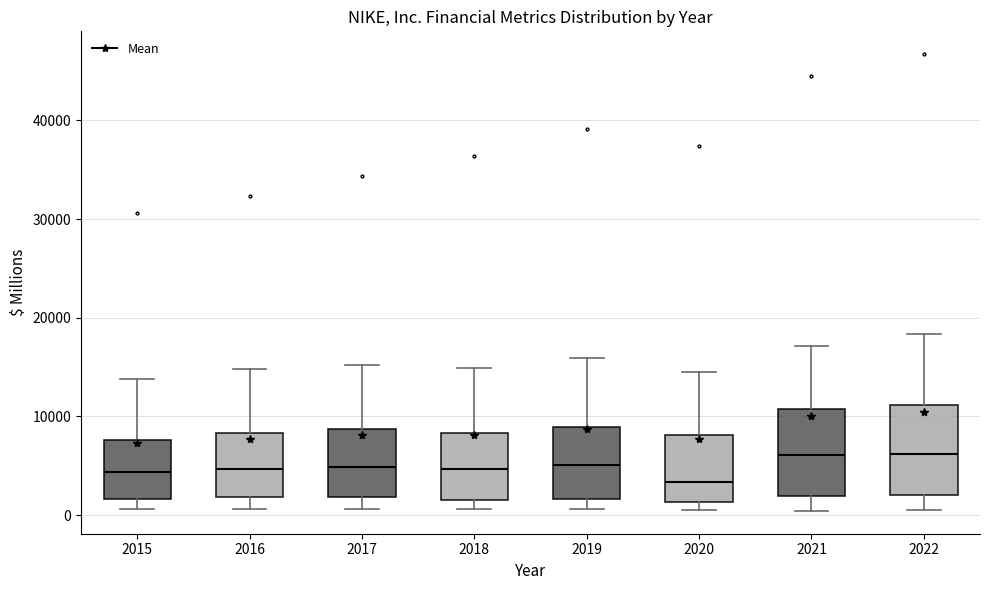

Where does the lower whisker of the box at x = 2016 end on the y-axis? The values are not printed on the chart, so give them approximately, as read against the axis.

1000